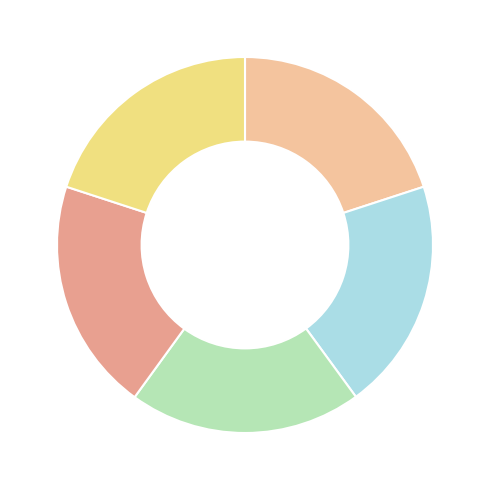

How many segments does this pie chart have?

5